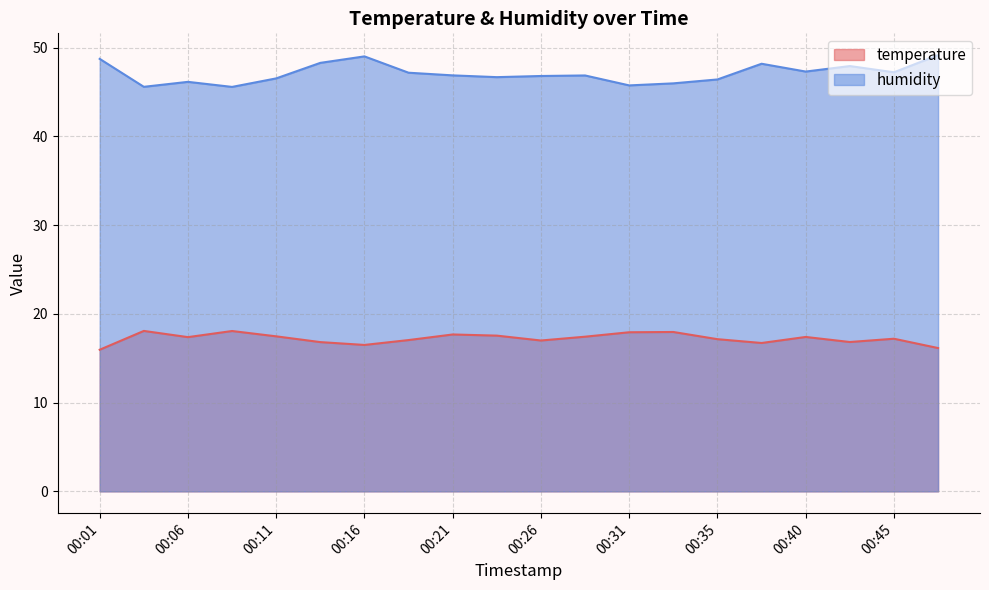

Reading left to right, list all the values displayed in this chart.

temperature: 16.0	18.1	17.4	18.1	17.5	16.8	16.5	17.1	17.7	17.6	17.0	17.4	17.9	18.0	17.1	16.7	17.4	16.8	17.2	16.1
humidity: 48.7	45.6	46.1	45.6	46.5	48.3	49.0	47.2	46.9	46.7	46.8	46.9	45.8	46.0	46.4	48.2	47.3	47.9	47.2	49.2